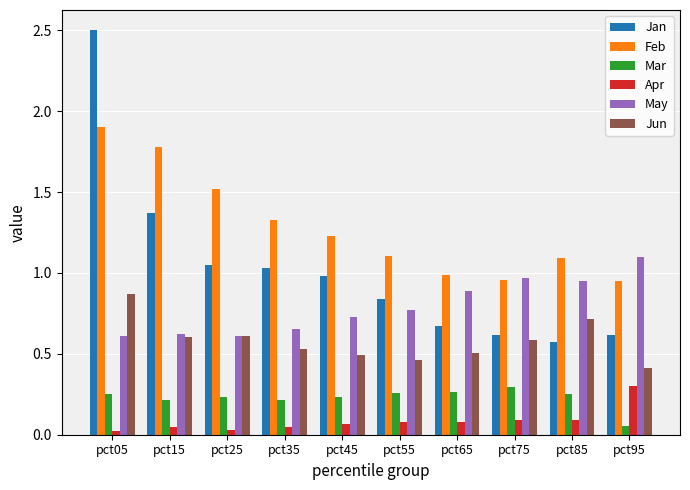

At how many categories does at least one series exceed 0?

10